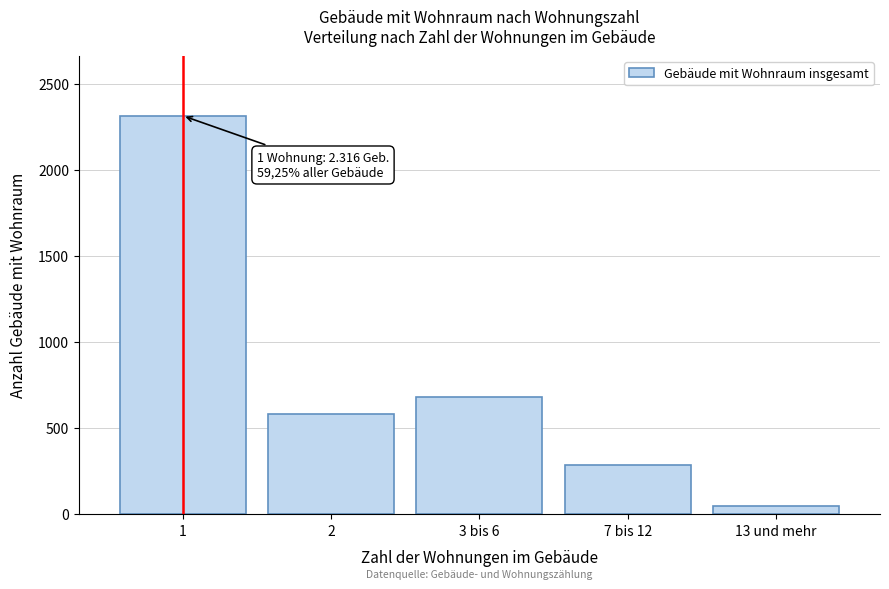

Reading left to right, transcribe all the data shown in this chart.

2316	581	682	289	48